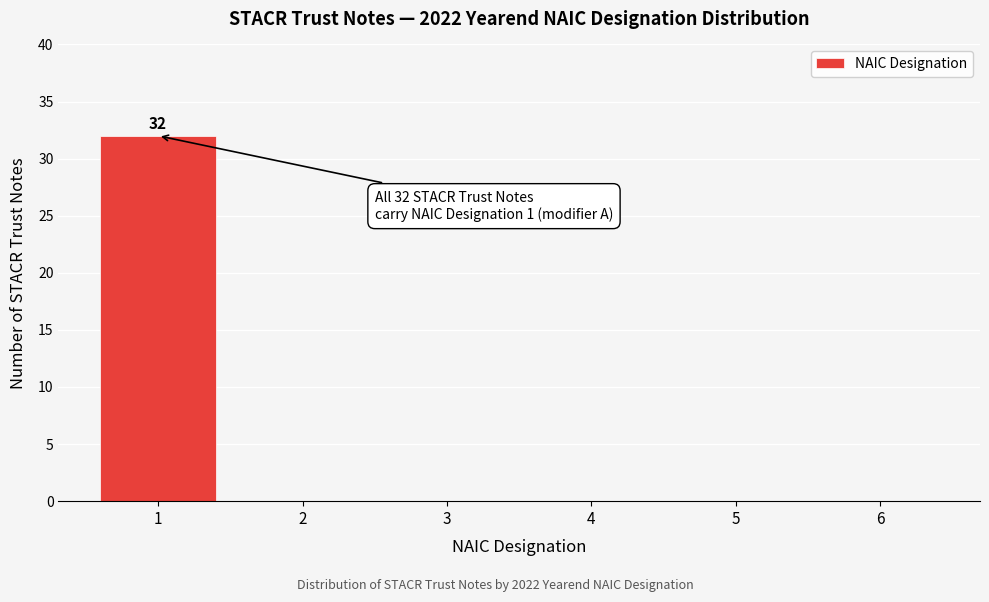

Which range on the x-axis has the tallest bar?

0.5 to 1.5